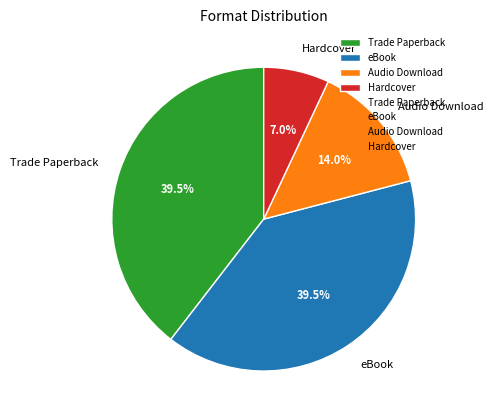

What percentage is the Audio Download slice, to the nearest percent?

14%